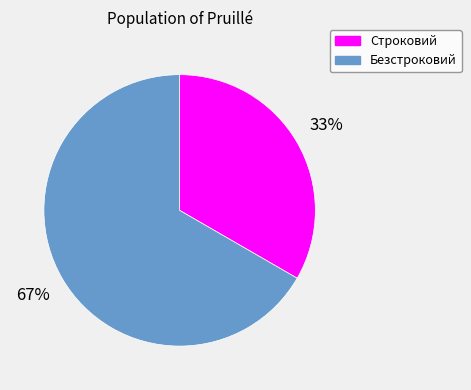

To the nearest percent, what percentage of the pie is Безстроковий?

67%